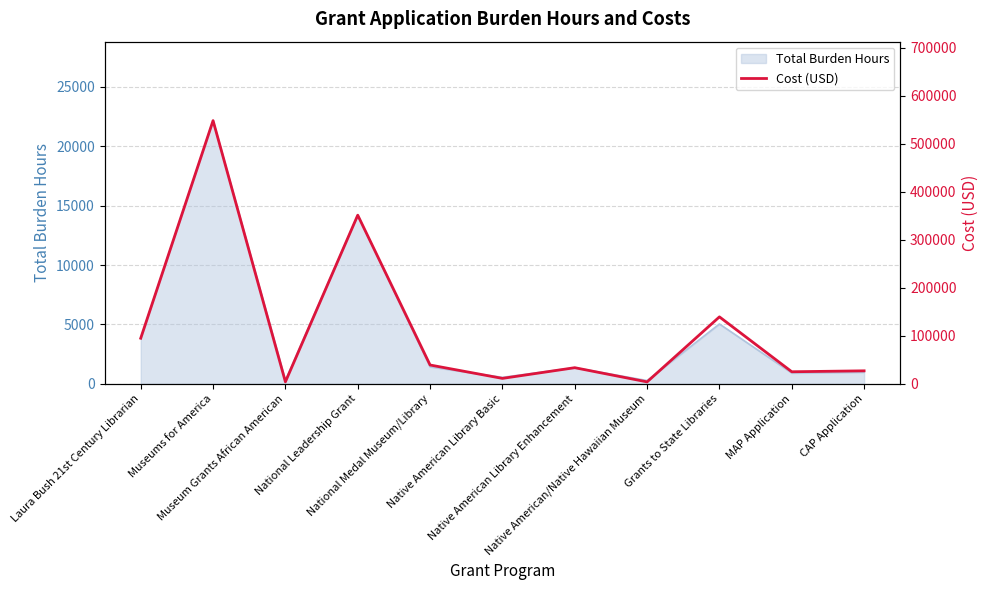

What is the average value?

116221.0